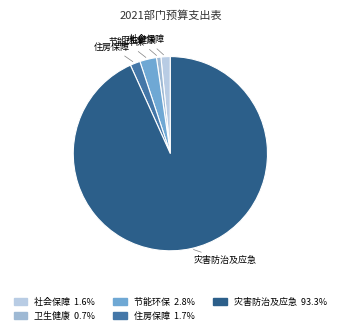

Is there any slice that represents more than half of the pie?

Yes